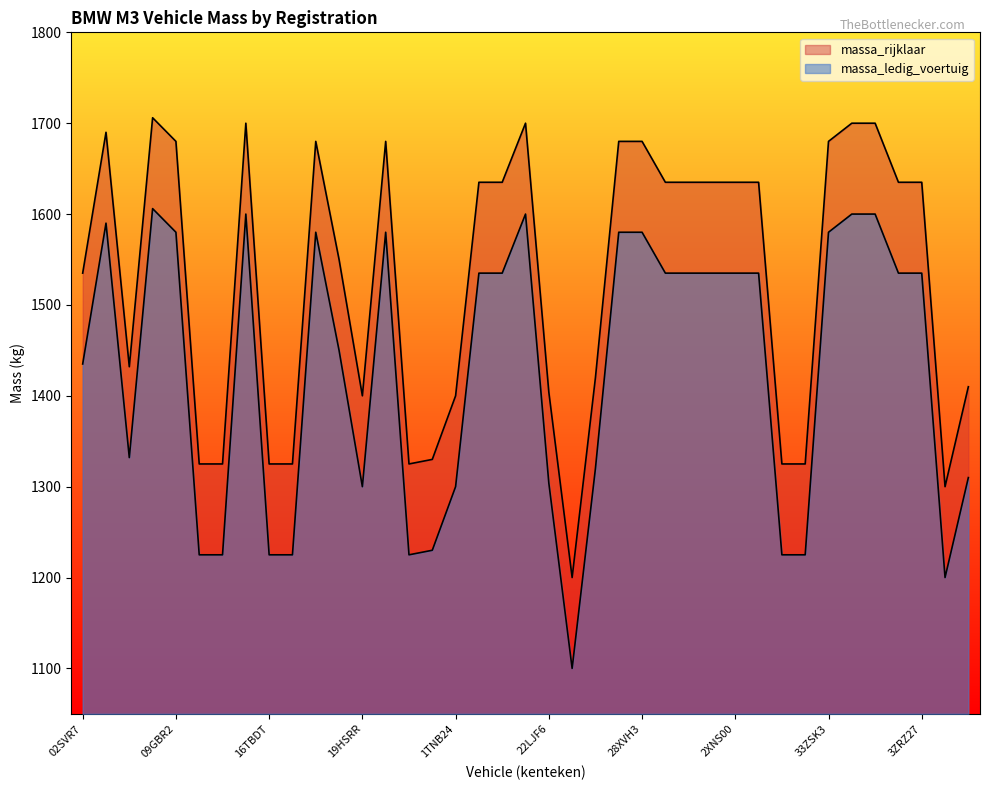

Which category has the lowest value in the massa_rijklaar series?

24ZGLS